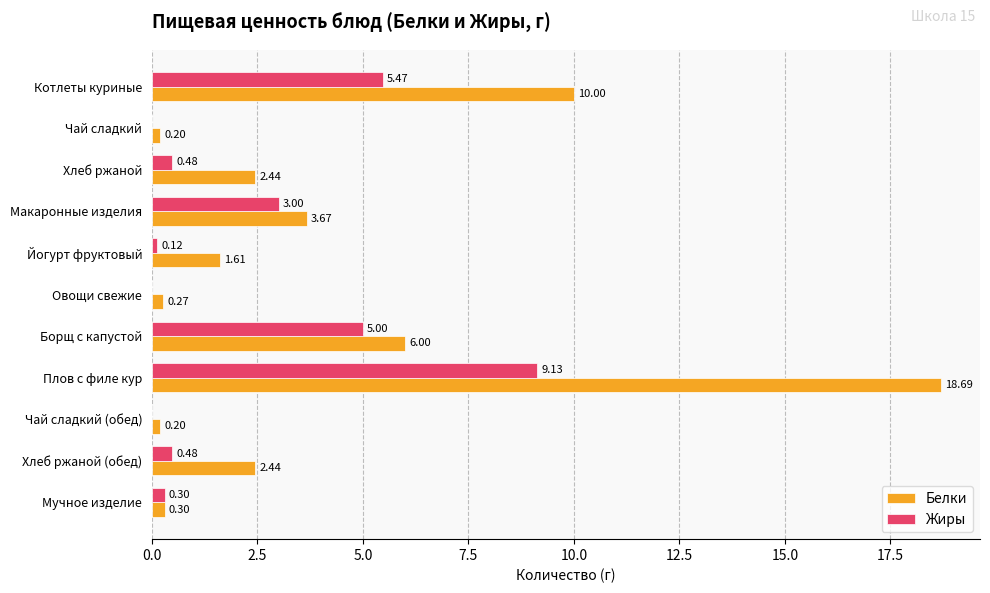

What is the sum of all Жиры values?

24.0